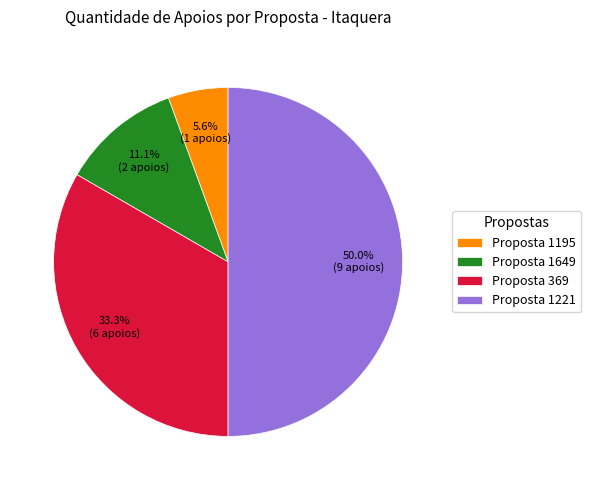

Does Proposta 1649 account for over 50% of the chart?

No